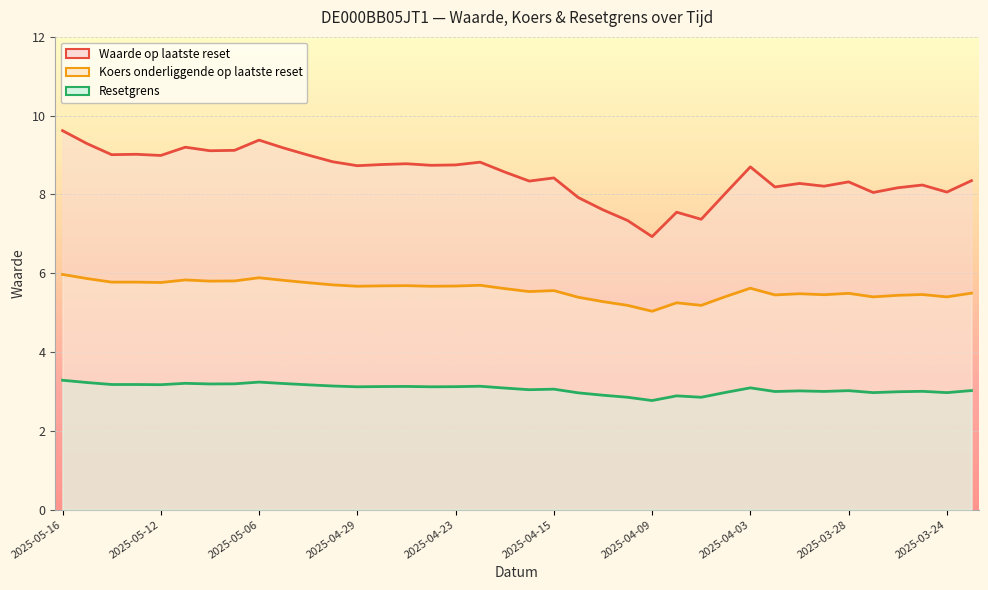

True or false: Koers onderliggende op laatste reset and Waarde op laatste reset intersect in this chart.

False